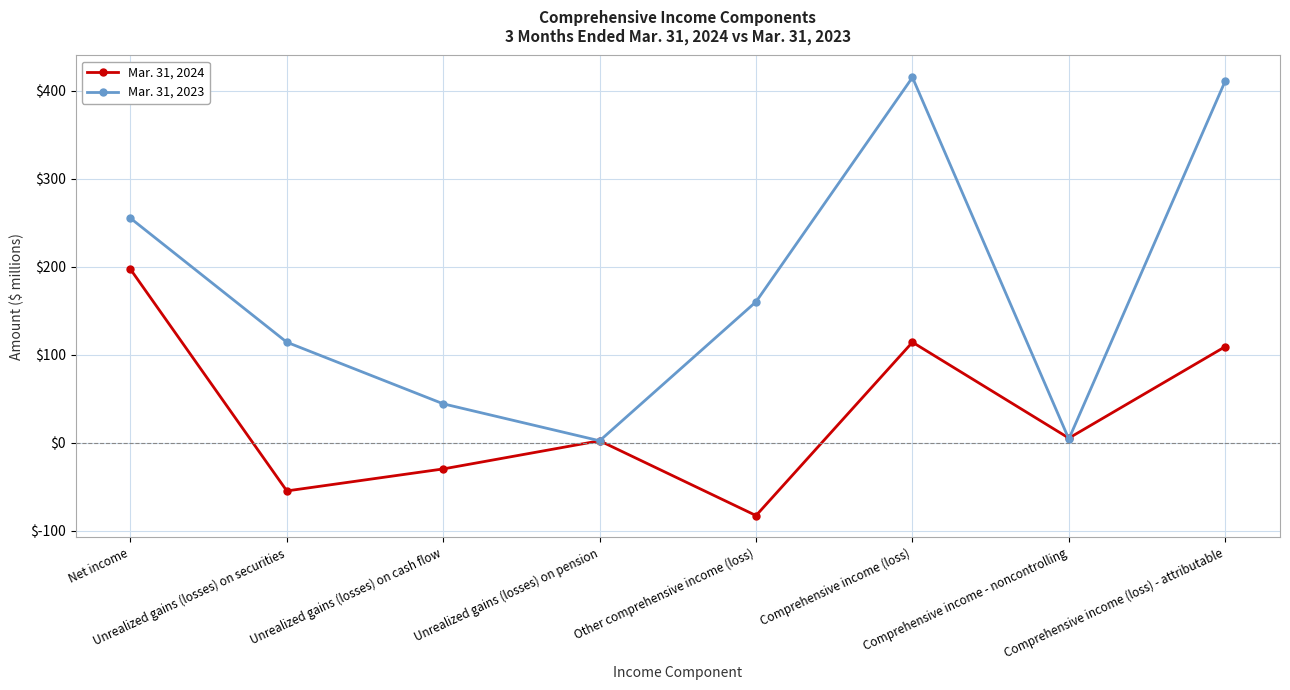

What are all the series names shown in the legend?

Mar. 31, 2024, Mar. 31, 2023